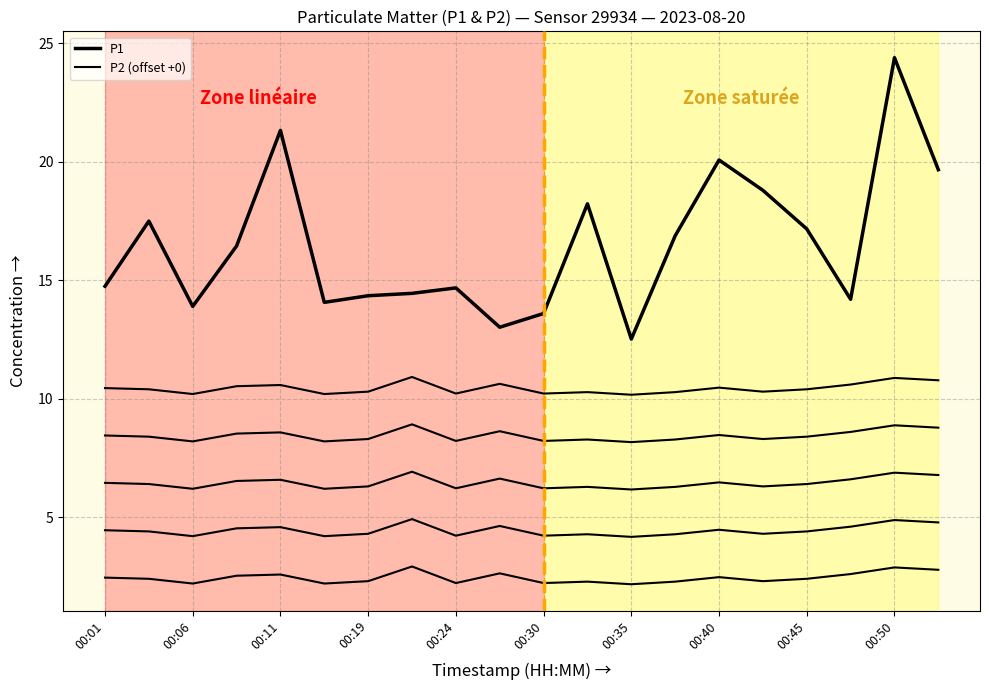

Count the P2 (offset +0) values in the range 2 to 3.

20